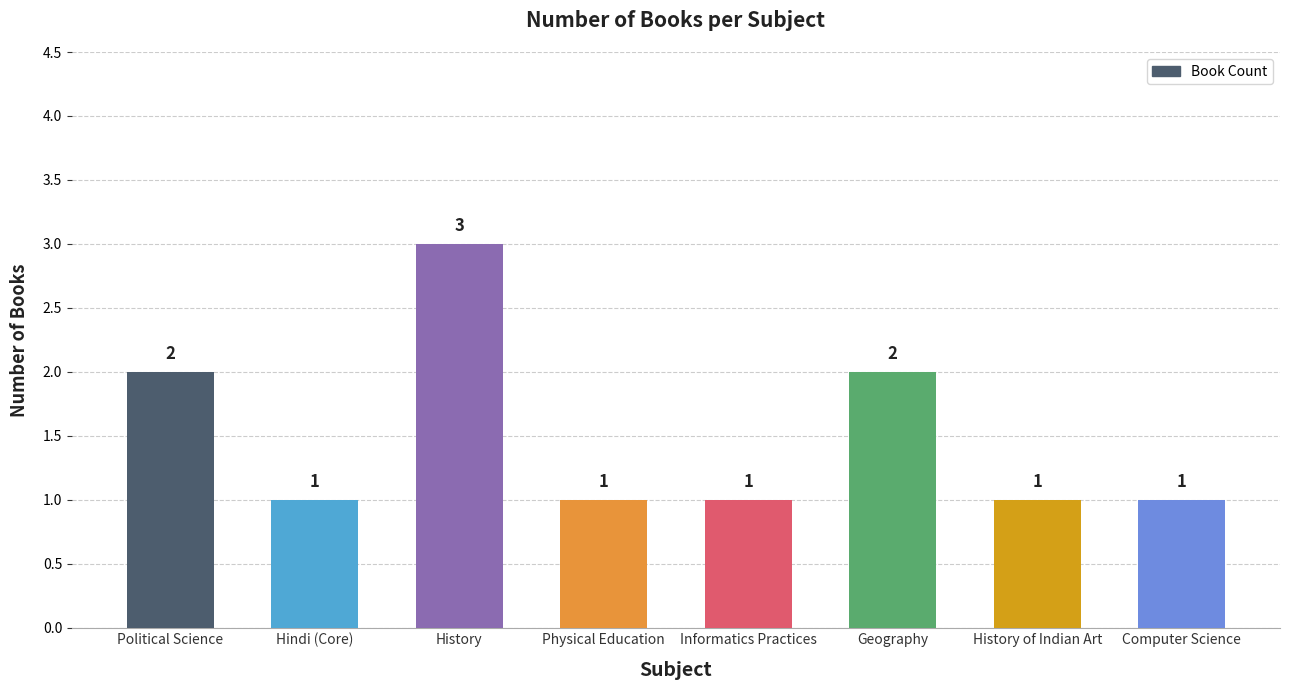

What is the maximum value shown in the chart?

3